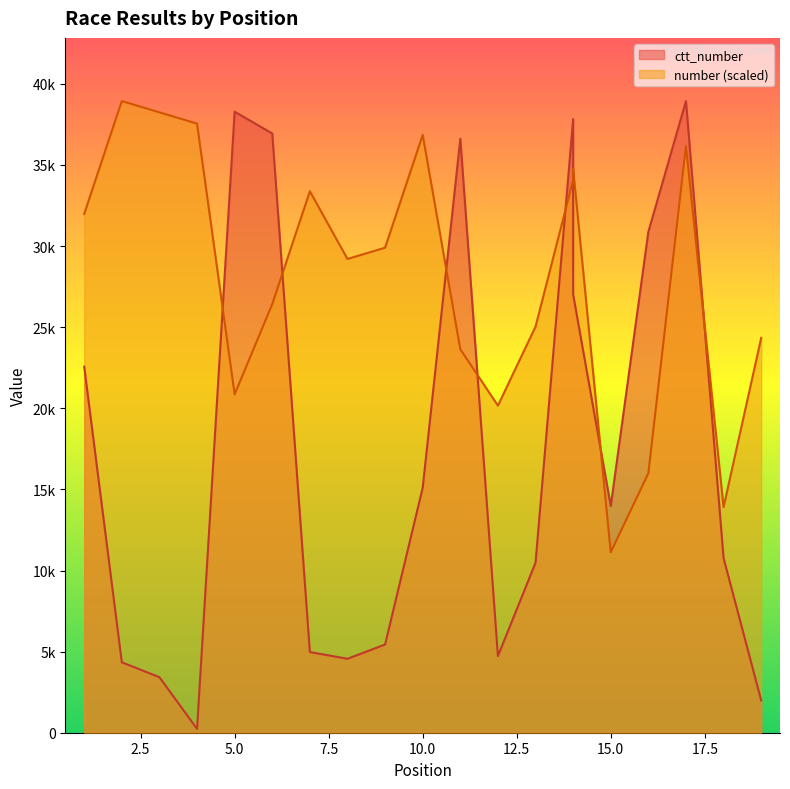

Where is number nearest to the value 25033?

13